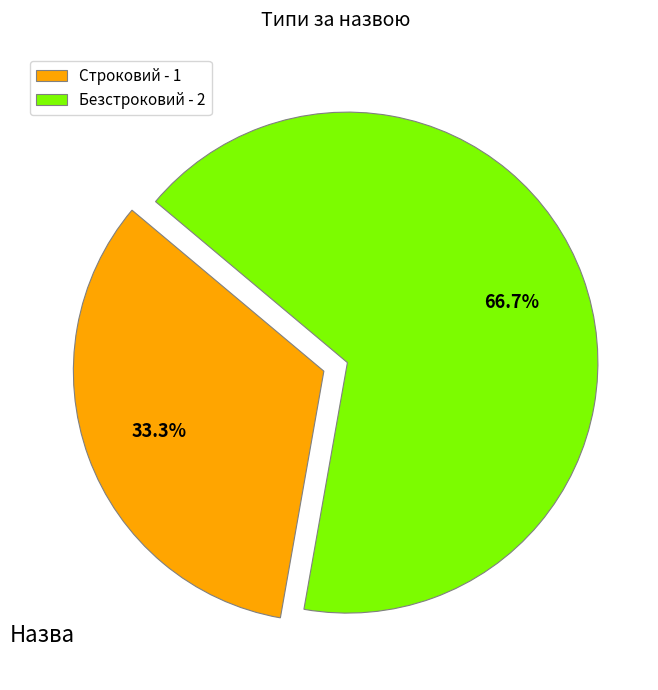

Approximately how many times larger is the value at Безстроковий compared to Строковий?

2.0